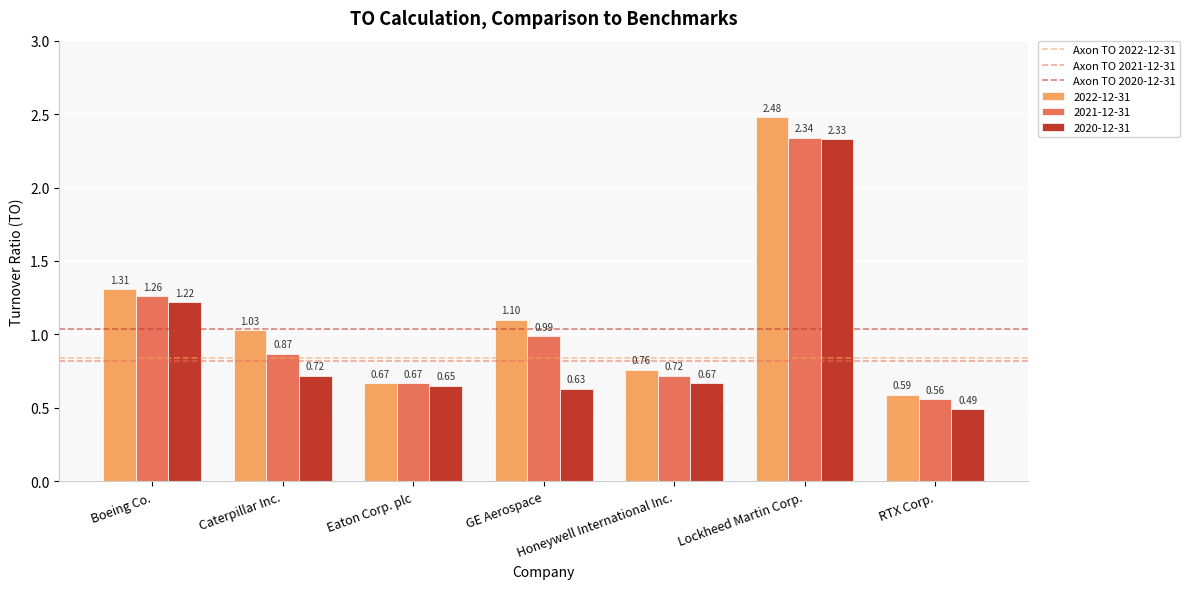

What is the difference between the maximum and minimum values in the 2020-12-31 series?

1.8